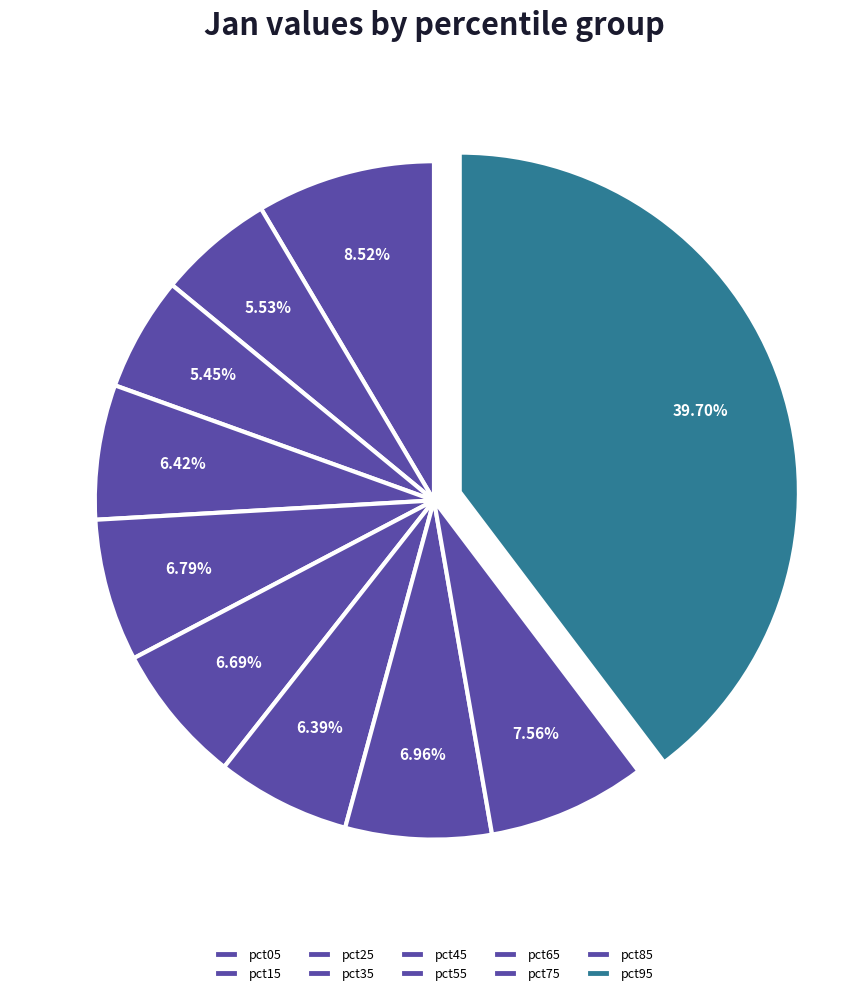

What percentage is NOT represented by pct95?

60.3%